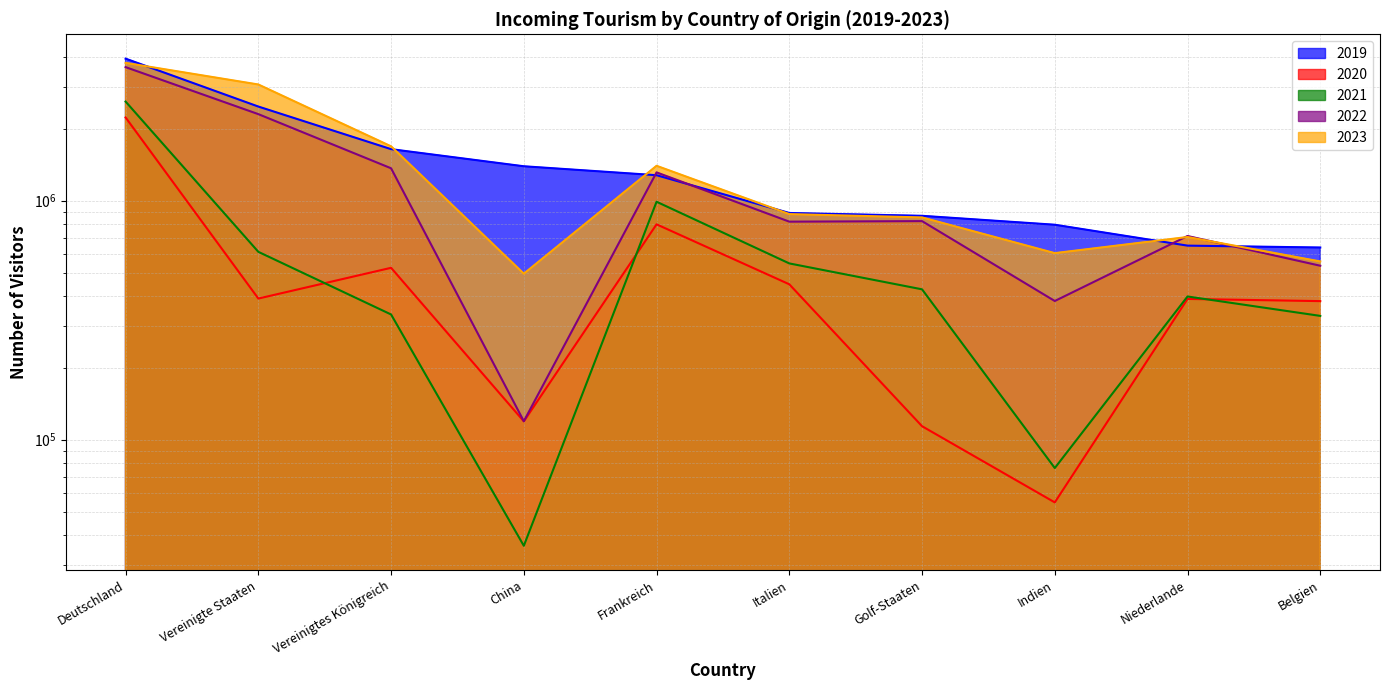

At which category does the chart reach its peak across all series?

Deutschland